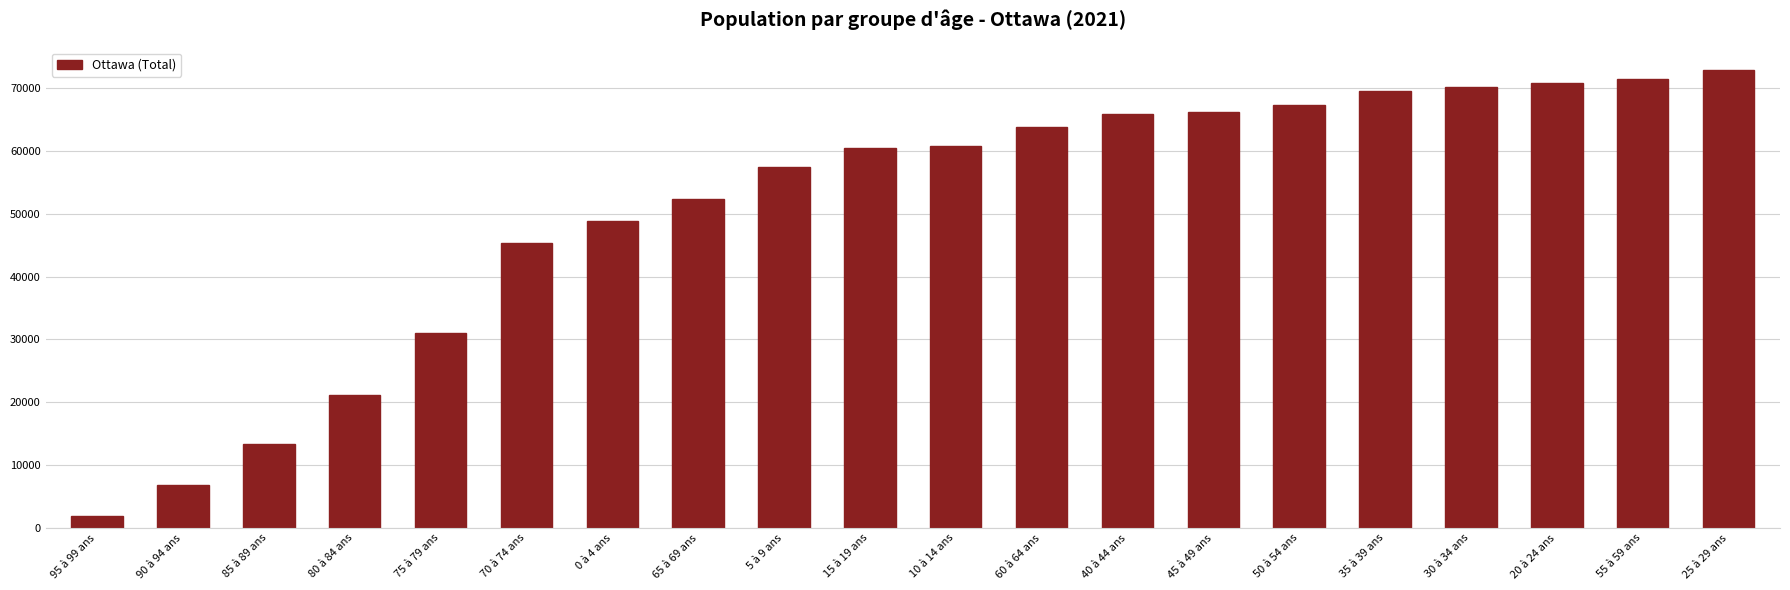

Is it true that the value at 25 à 29 ans is 42174?

False